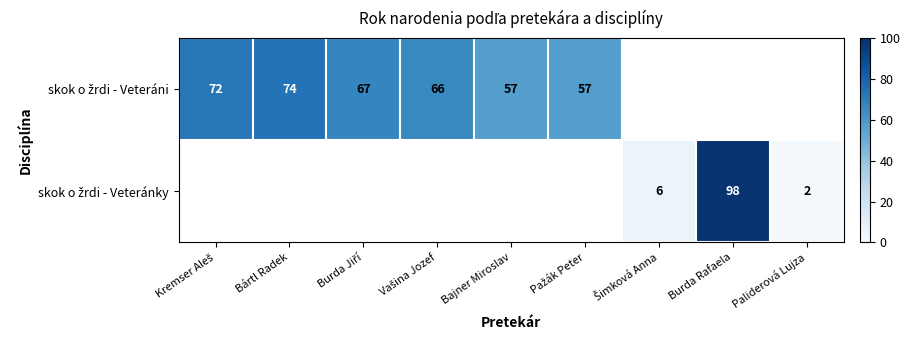

Between Bártl Radek and Kremser Aleš, which is larger?

Bártl Radek